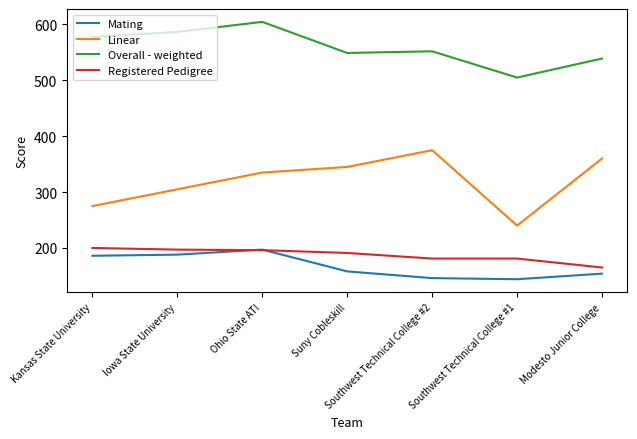

Which series has the widest spread of values?

Linear